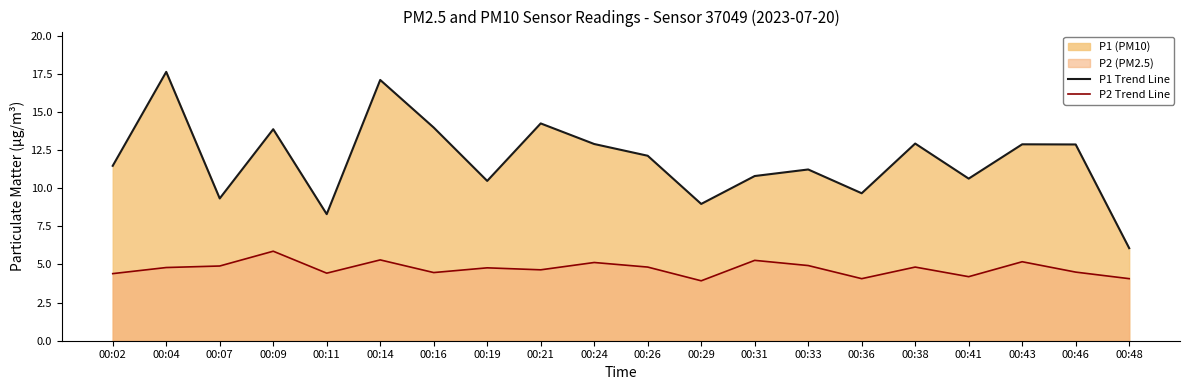

List the series in order of their overall mean, highest first.

P1 Trend Line, P2 Trend Line